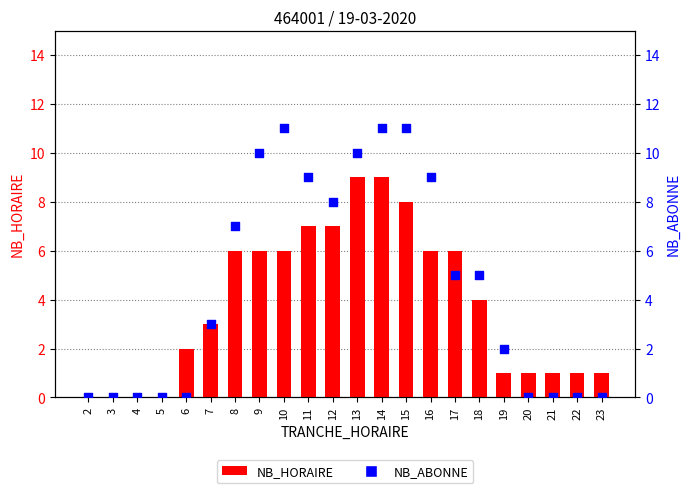

Which series reaches the maximum Y coordinate?

NB_ABONNE